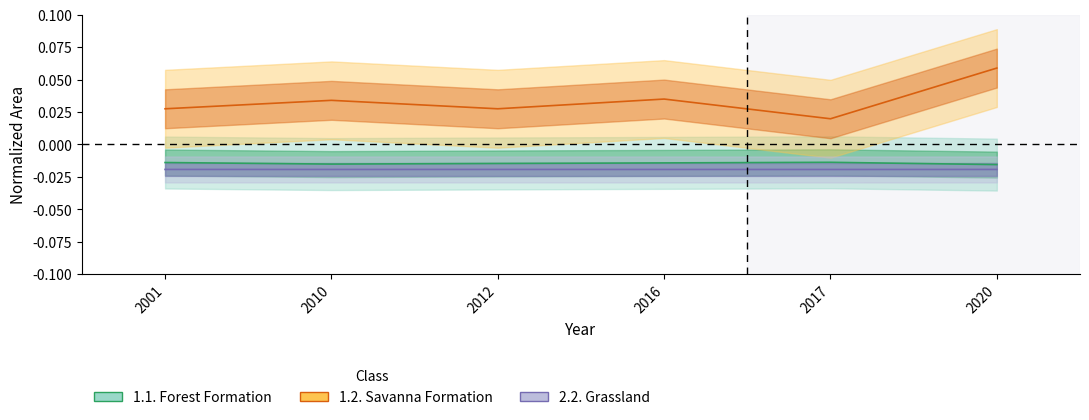

At which label is 2.2. Grassland closest to 0?

2001